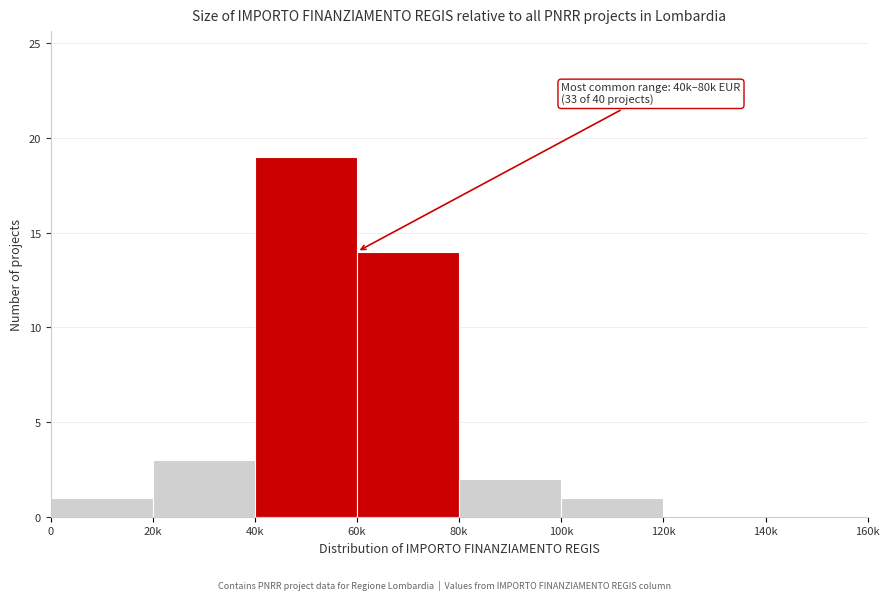

Reading left to right, transcribe all the data shown in this chart.

0=1	20k=3	40k=19	60k=14	80k=2	100k=1	120k=0	140k=0